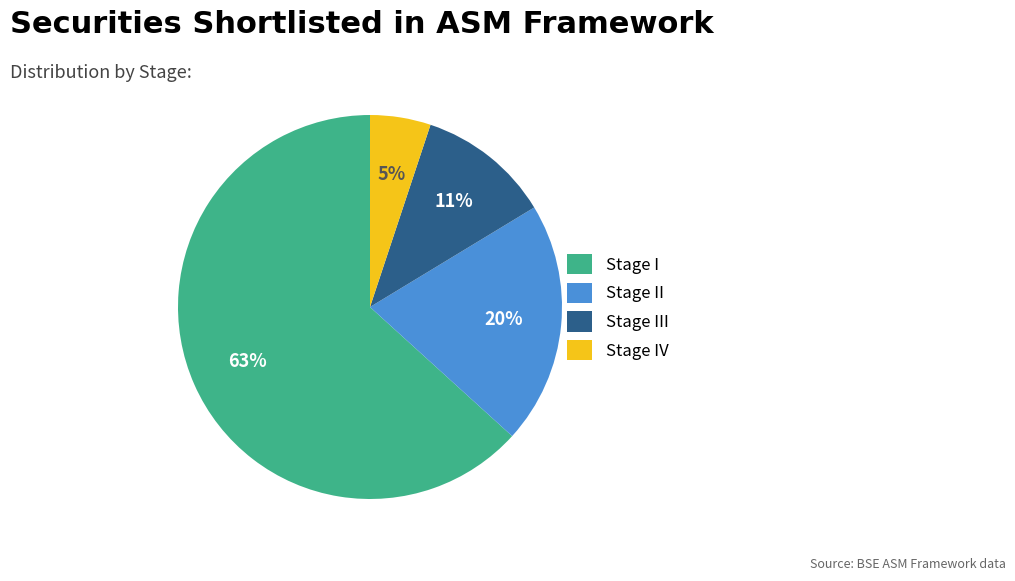

Is there any slice that represents more than half of the pie?

Yes